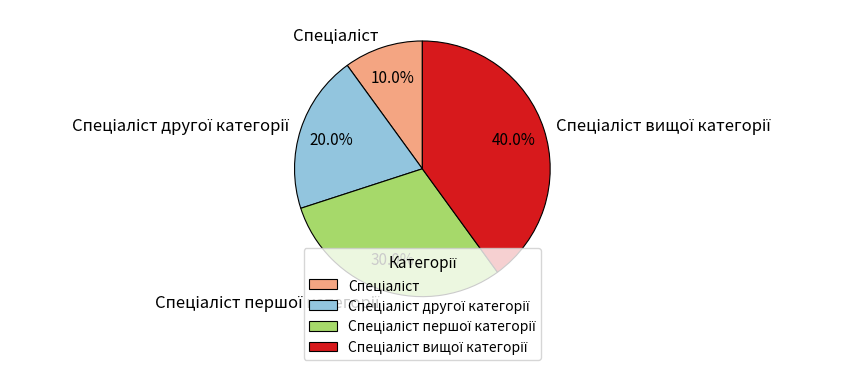

Is there any slice that represents more than half of the pie?

No